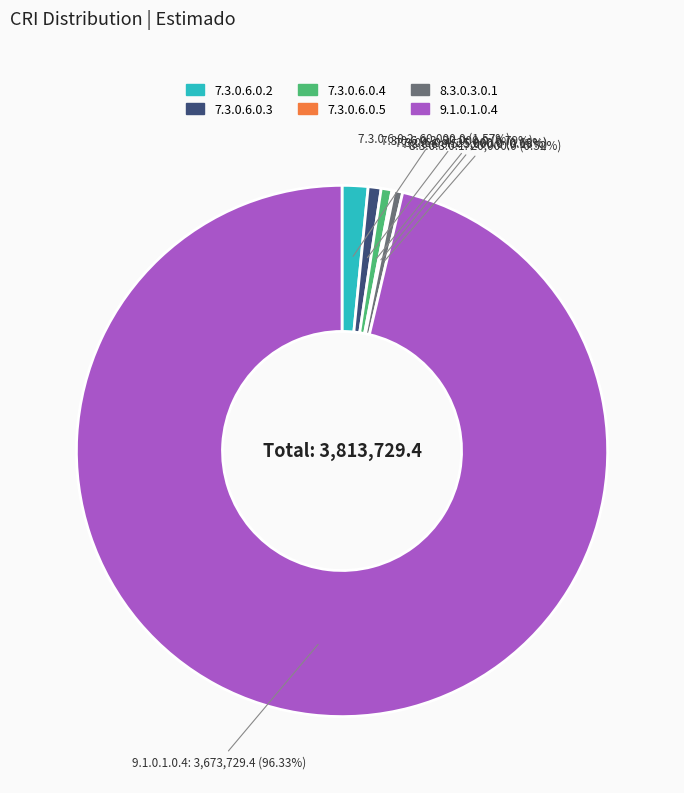

To the nearest percent, what is the average slice percentage?

17%